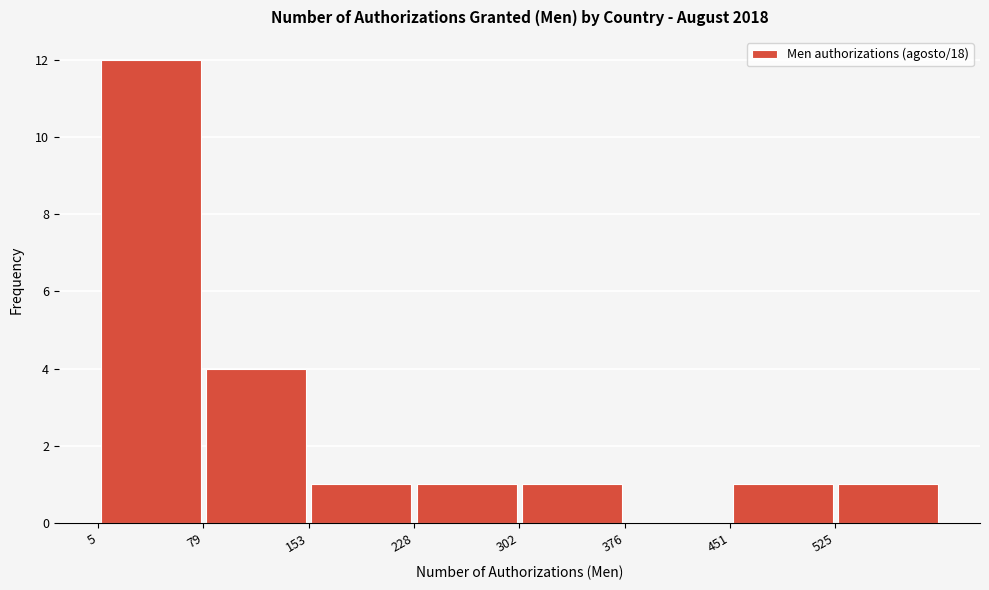

Reading left to right, transcribe this chart: for each bar, give the range it covers on the x-axis and its height. Neither the bar edges nor the heights are printed on the chart, so give them approximately, as read against the axes.

10 to 80: 12
80 to 150: 4
150 to 230: 1
230 to 300: 1
300 to 380: 1
380 to 450: 0
450 to 530: 1
530 to 600: 1